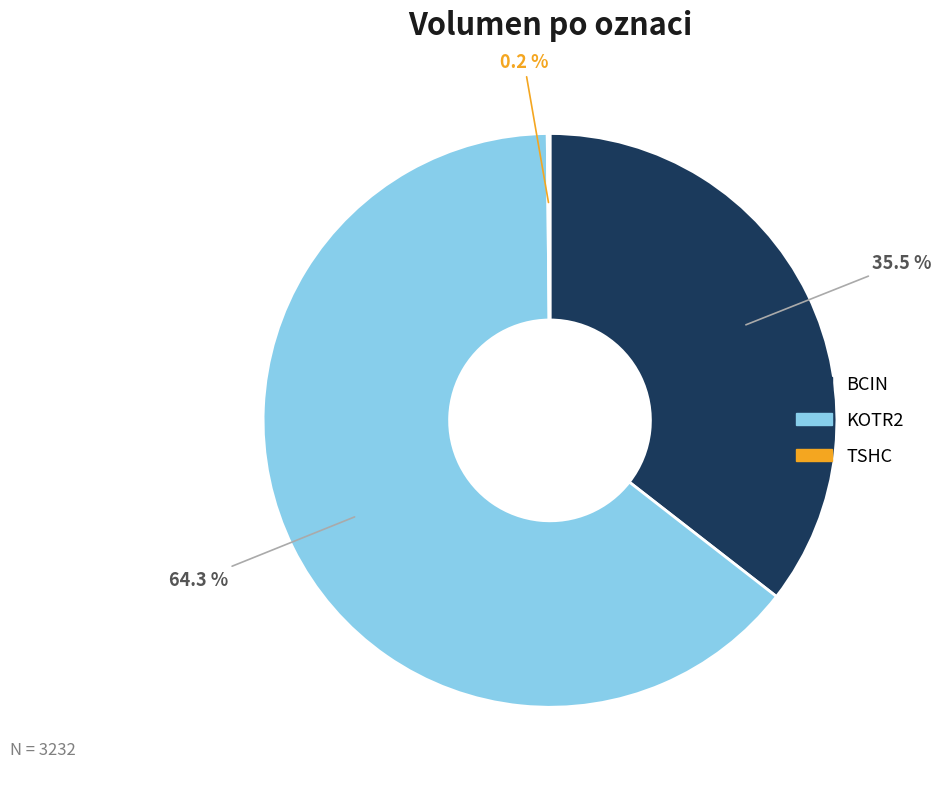

What is the majority slice?

KOTR2